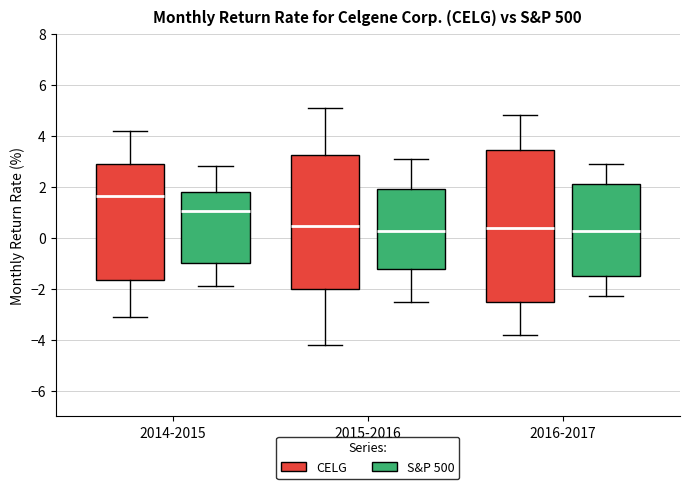

Reading left to right, read every box against the y-axis: the position of its median line, the range the box covers, and the ends of its whiskers. The values are not printed on the chart, so give them approximately, as read against the axis.

2014-2015 (CELG): median 1.6, box -1.6 to 3.0, whiskers -3.0 to 4.2
2014-2015 (S&P 500): median 1.0, box -1.0 to 1.8, whiskers -1.8 to 2.8
2015-2016 (CELG): median 0.4, box -2.0 to 3.2, whiskers -4.2 to 5.2
2015-2016 (S&P 500): median 0.2, box -1.2 to 2.0, whiskers -2.4 to 3.2
2016-2017 (CELG): median 0.4, box -2.6 to 3.4, whiskers -3.8 to 4.8
2016-2017 (S&P 500): median 0.2, box -1.4 to 2.2, whiskers -2.2 to 3.0